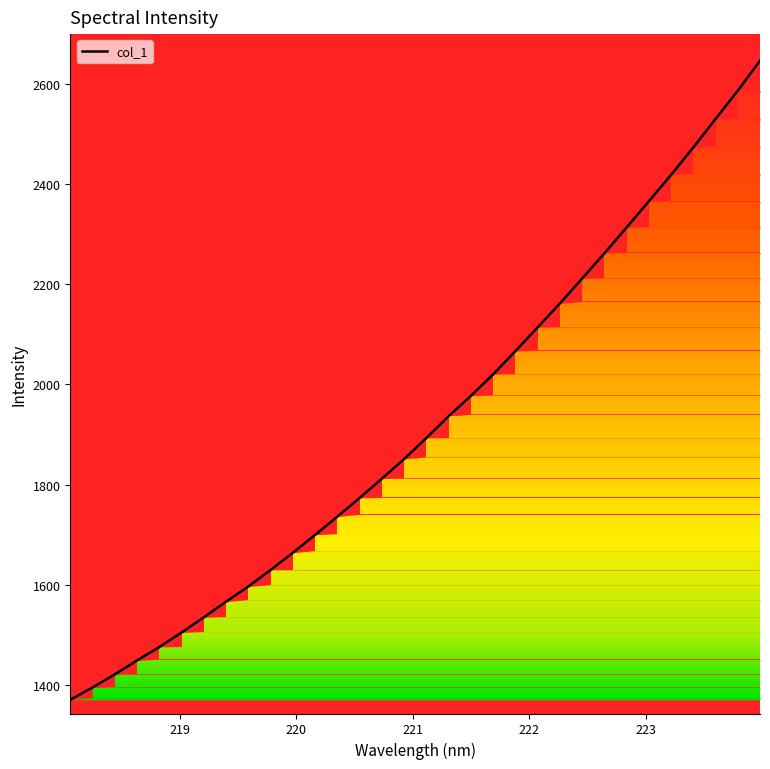

What is the greatest value displayed?

2646.0